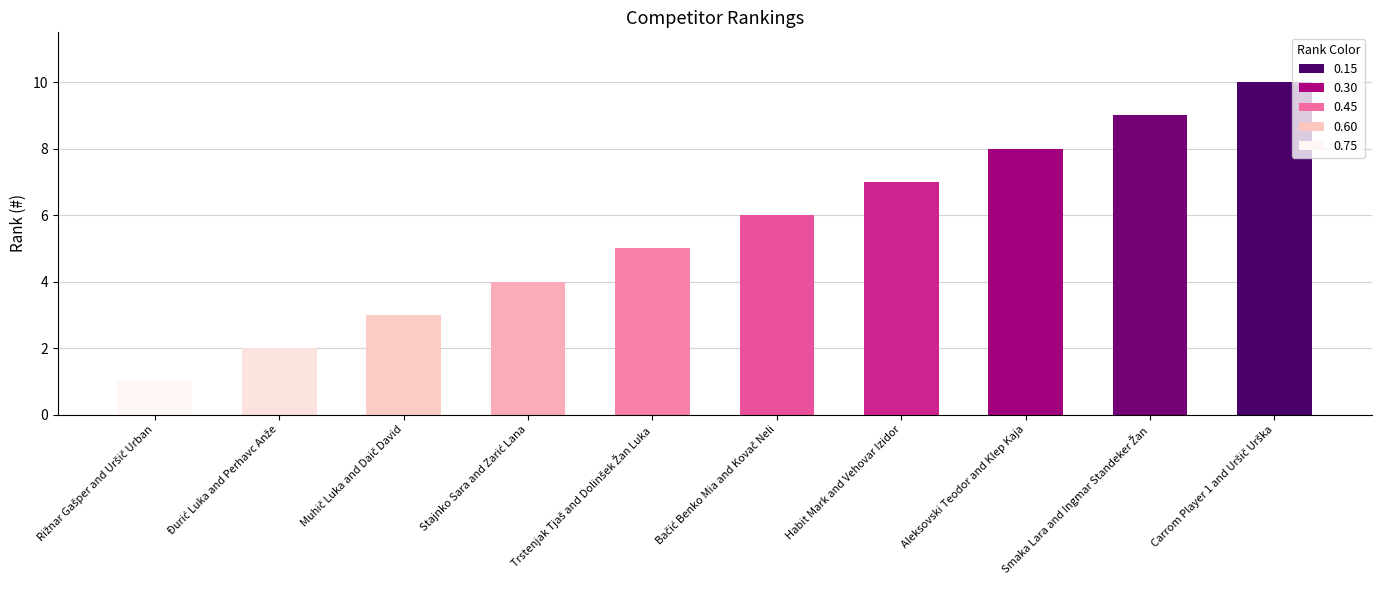

Is it true that the value at Aleksovski Teodor and Klep Kaja is 5?

False